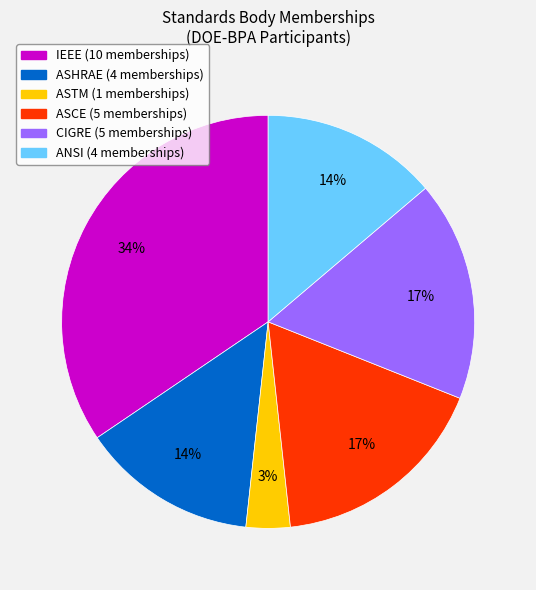

To the nearest percent, what is the difference between the largest and smallest slice percentages?

31%